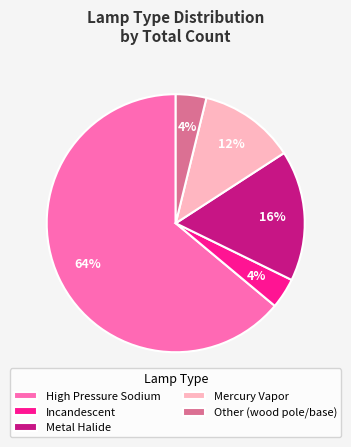

Is the sum of Incandescent and High Pressure Sodium greater than half?

Yes